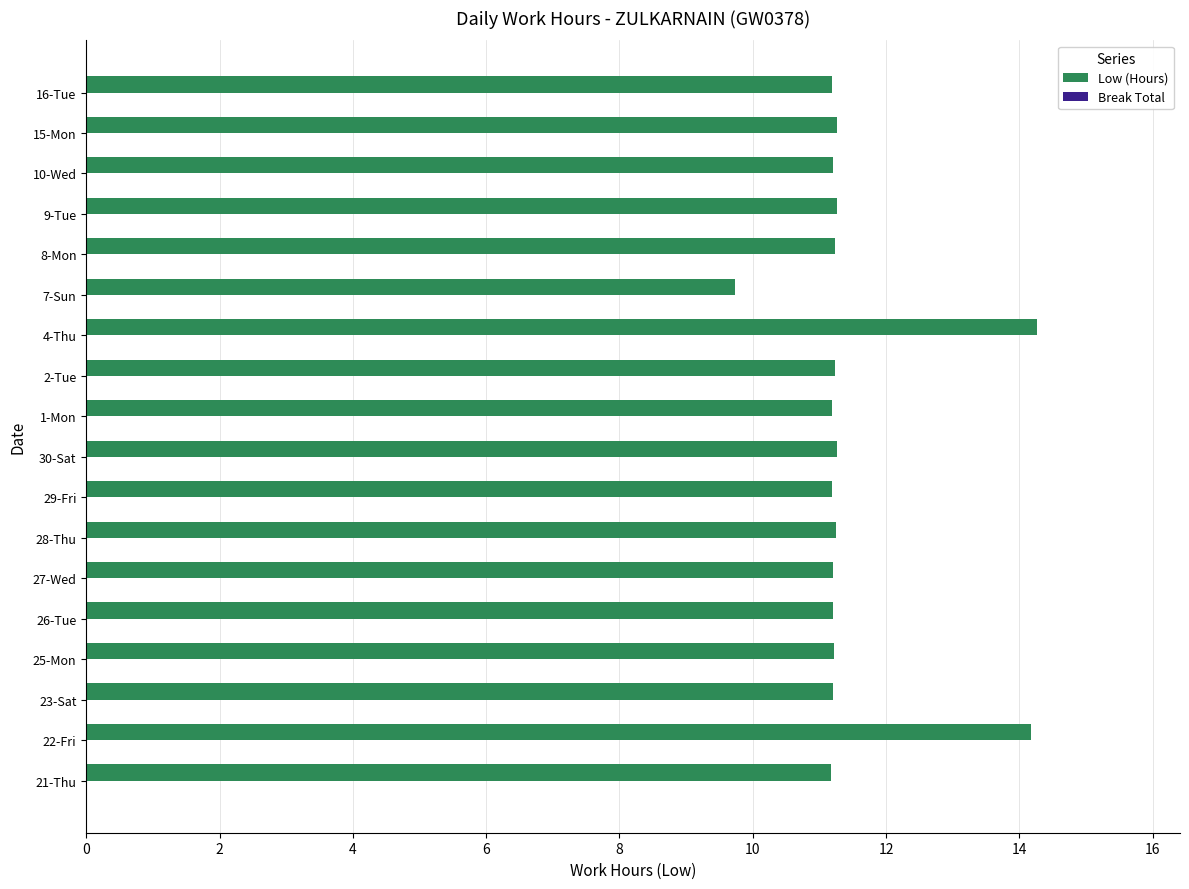

True or false: the data shows 4.2 at 1-Mon.

False